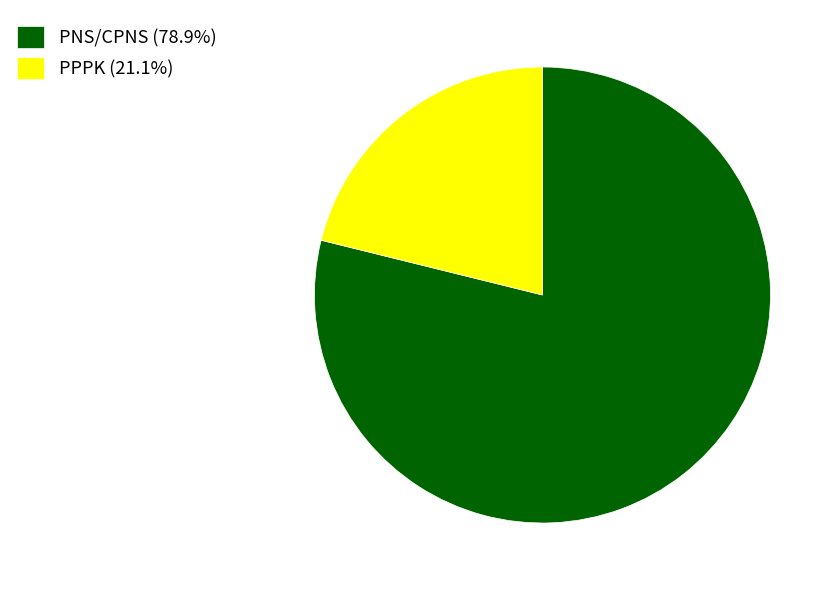

Approximately how many times larger is the value at PPPK compared to PNS/CPNS?

0.3